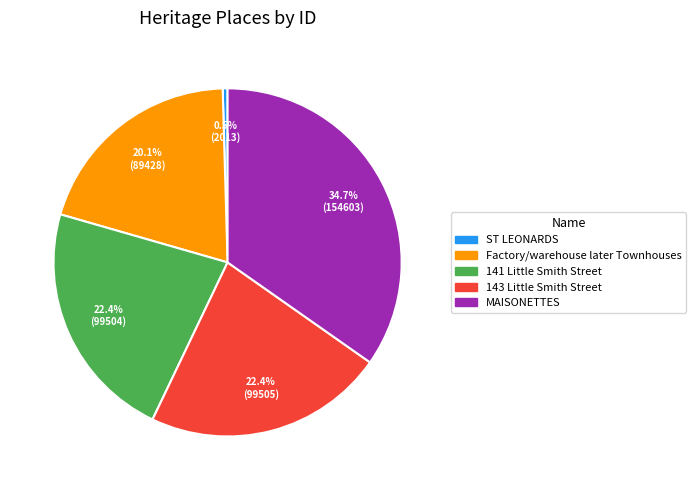

What percentage is NOT represented by 143 Little Smith Street?

77.6%